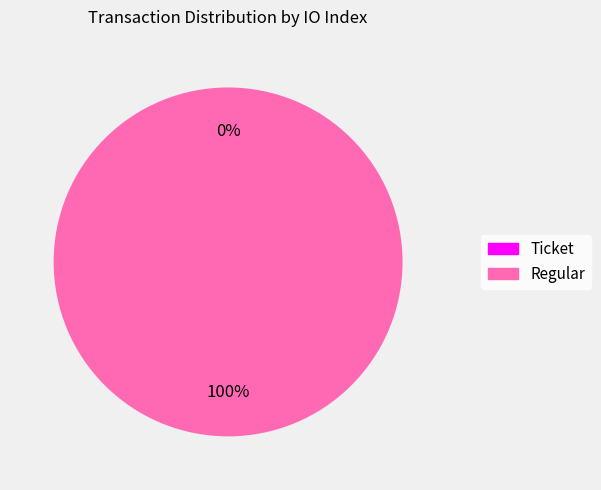

To the nearest percent, what is the average slice percentage?

50%